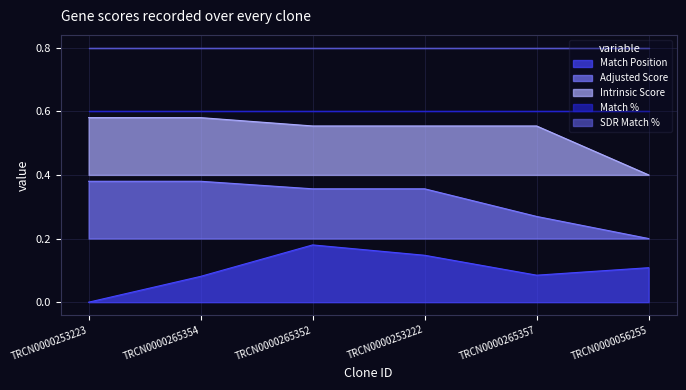

What is the minimum value for Intrinsic Score?

0.4